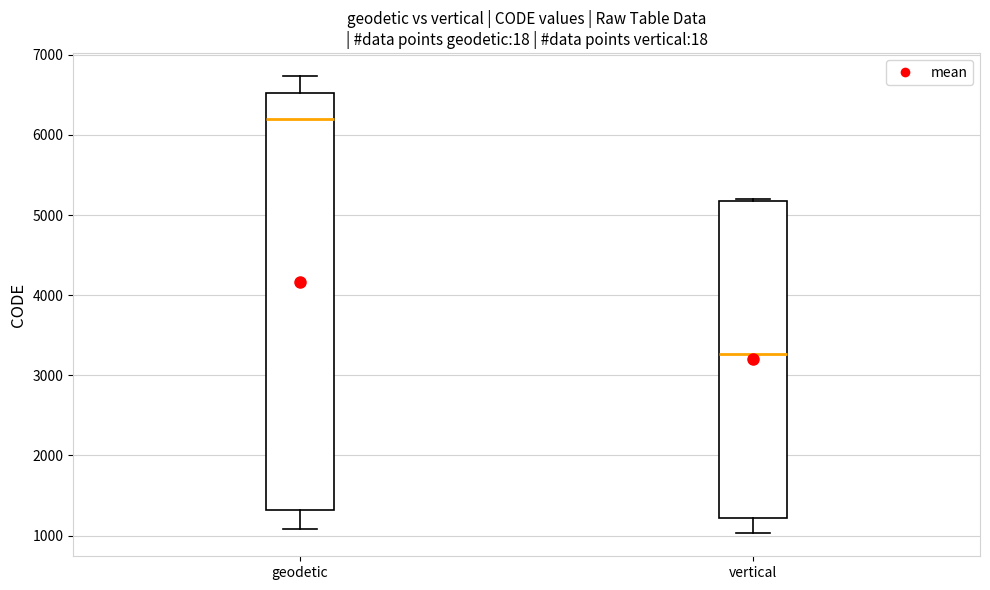

Reading left to right, transcribe this box plot: for each box, give where its median line is, the range the box spans, and where its two whiskers end, as read against the y-axis. The values are not printed on the chart, so give them approximately, as read against the axis.

geodetic: median 6200, box 1300 to 6500, whiskers 1100 to 6700
vertical: median 3300, box 1200 to 5200, whiskers 1000 to 5200